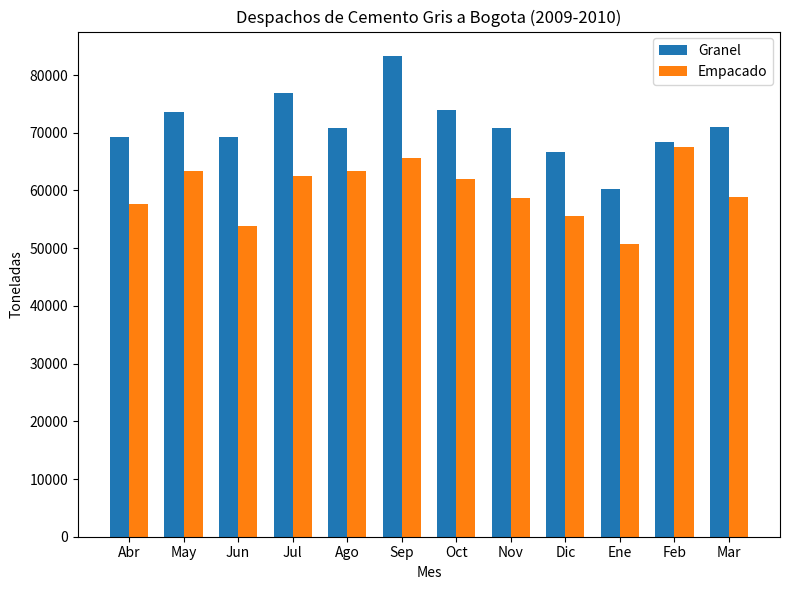

How many bars are there in each group?

2